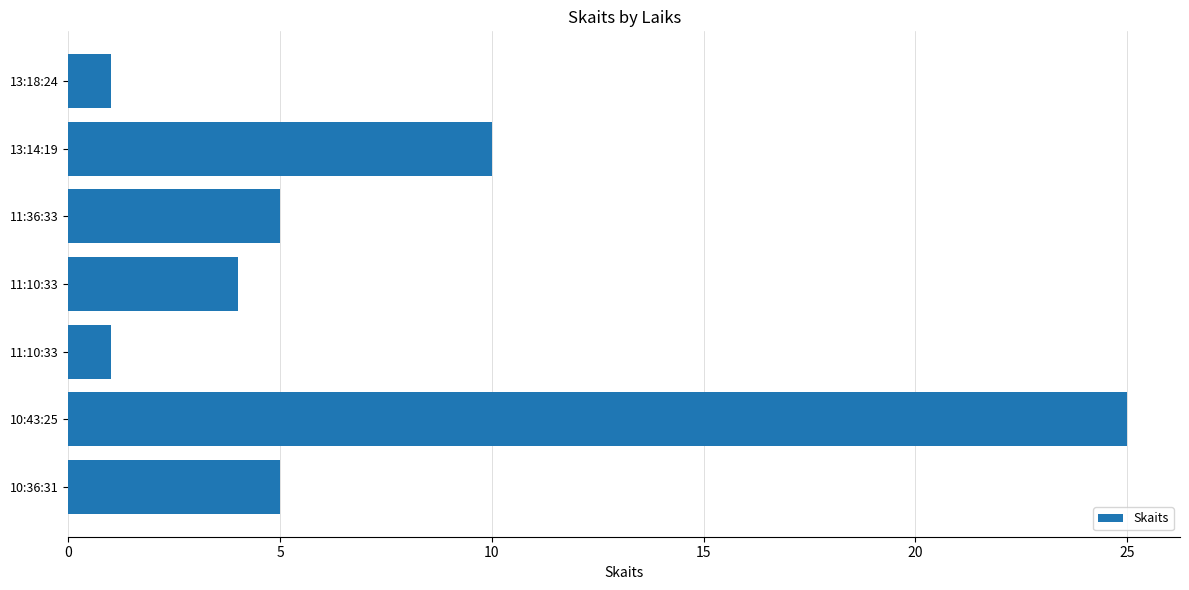

How many values are below 5?

3